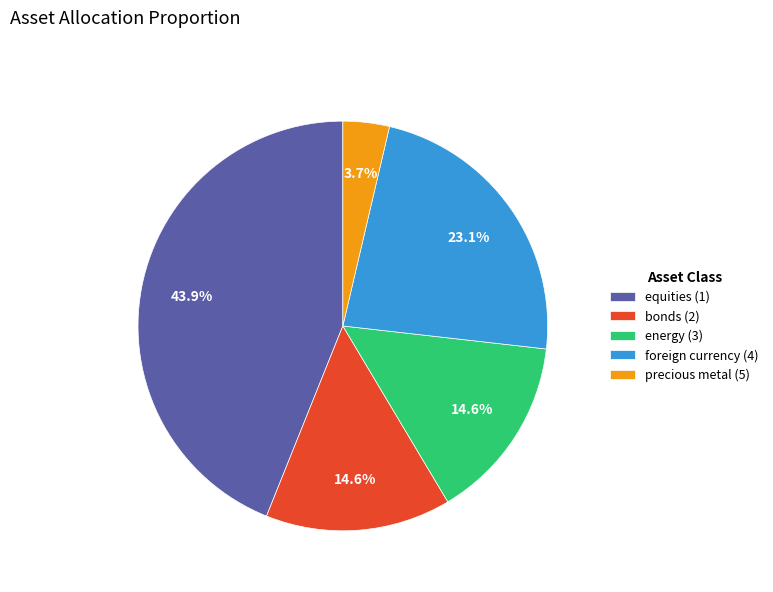

Between precious metal (5) and energy (3), which is larger?

energy (3)